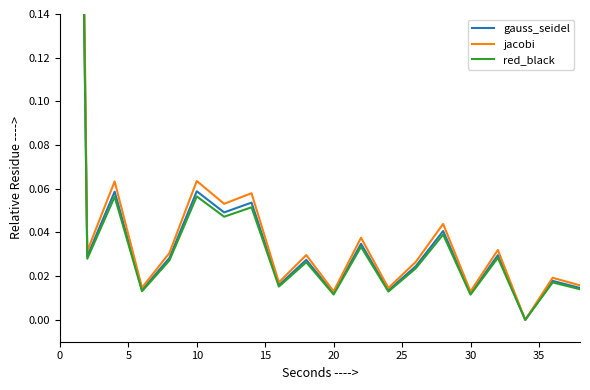

List the series in order of their overall mean, highest first.

jacobi, gauss_seidel, red_black